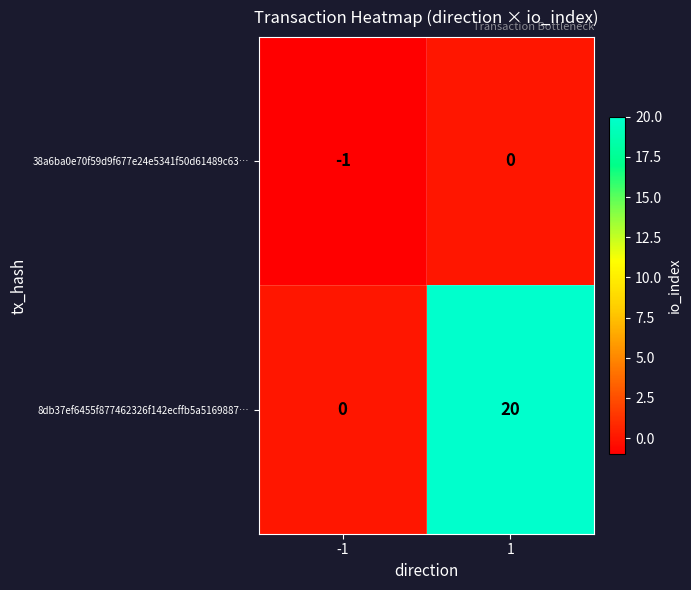

The value of 8db37ef6455f877462326f142ecffb5a5169887… at 1 is 20. True or false?

True